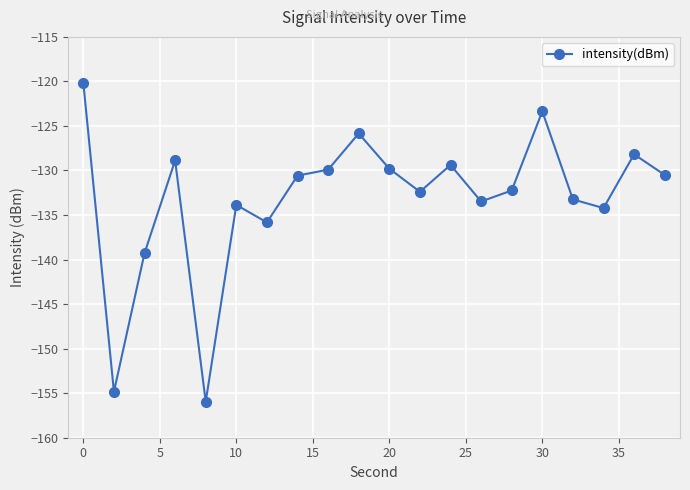

What is the minimum value shown in the chart?

-156.0